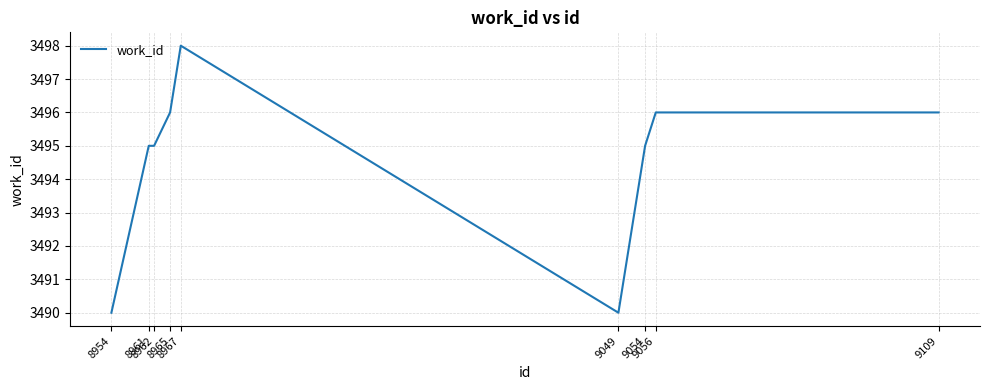

What is the smallest value displayed?

3490